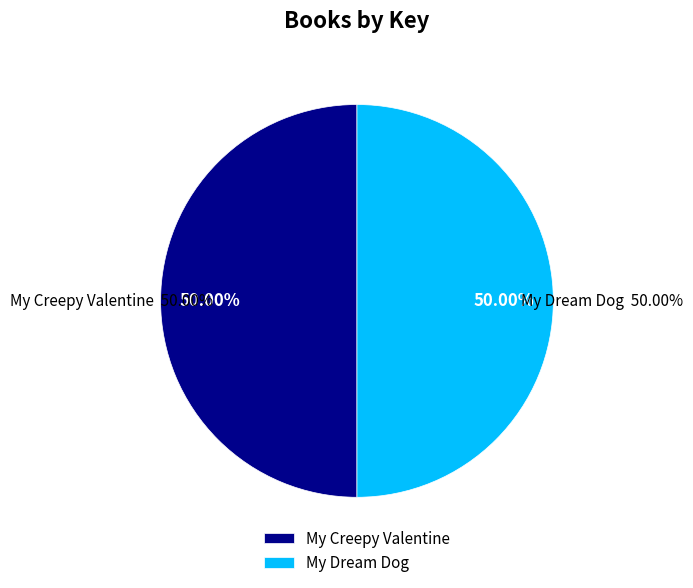

The My Creepy Valentine slice represents 50% of the pie. True or false?

True